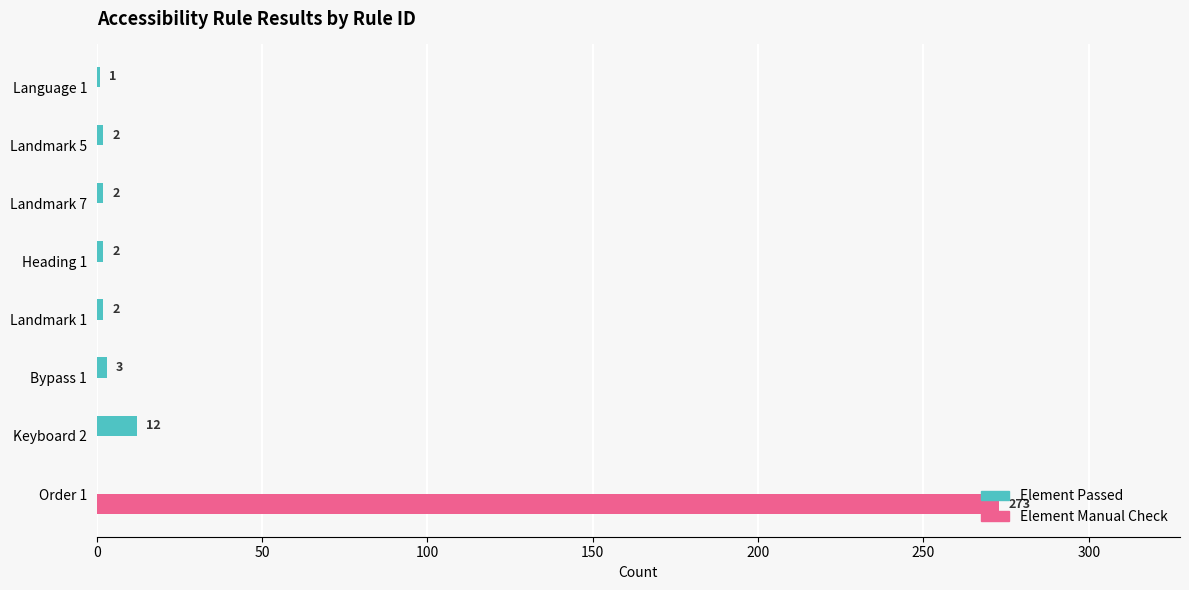

The Element Passed series shows 0 at Order 1. True or false?

True